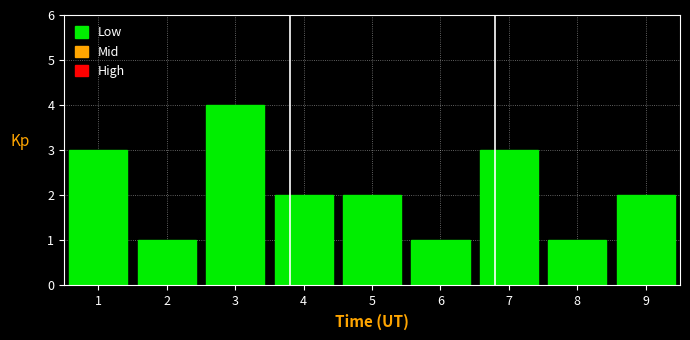

Over which range of the x-axis is the bar tallest?

2.5 to 3.5